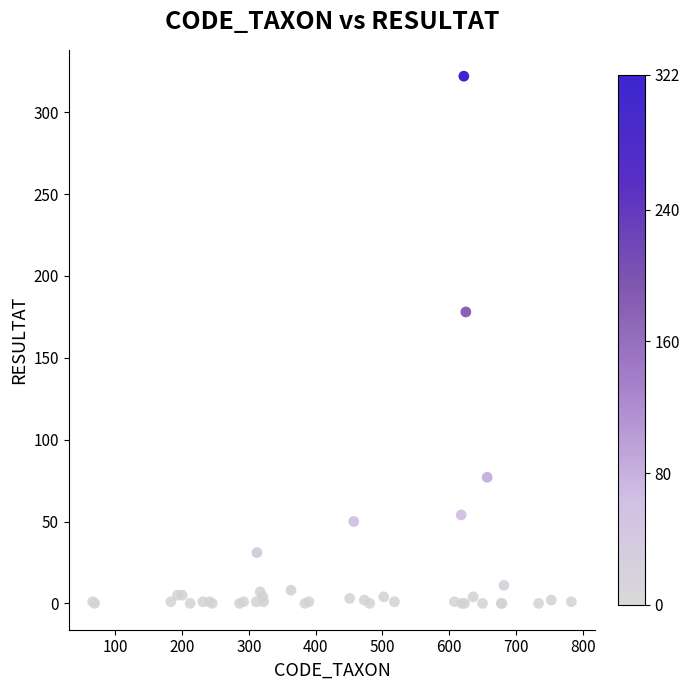

What Y value in the scatter plot is closest to 161?

178